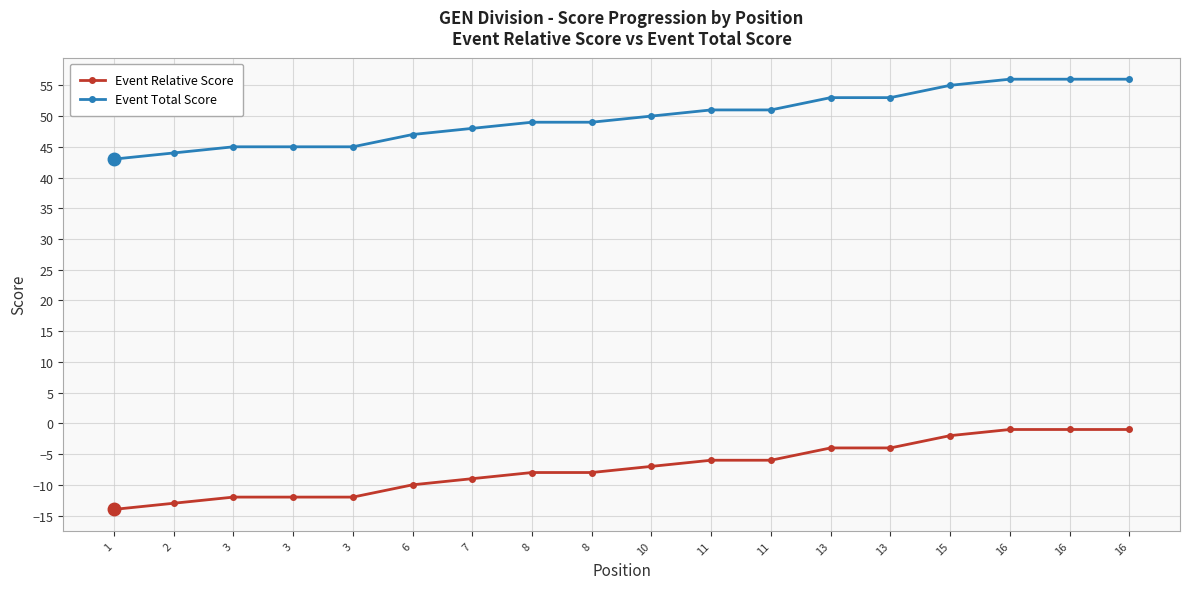

Is the value of Event Total Score at 11 greater than the value of Event Relative Score at 2?

Yes